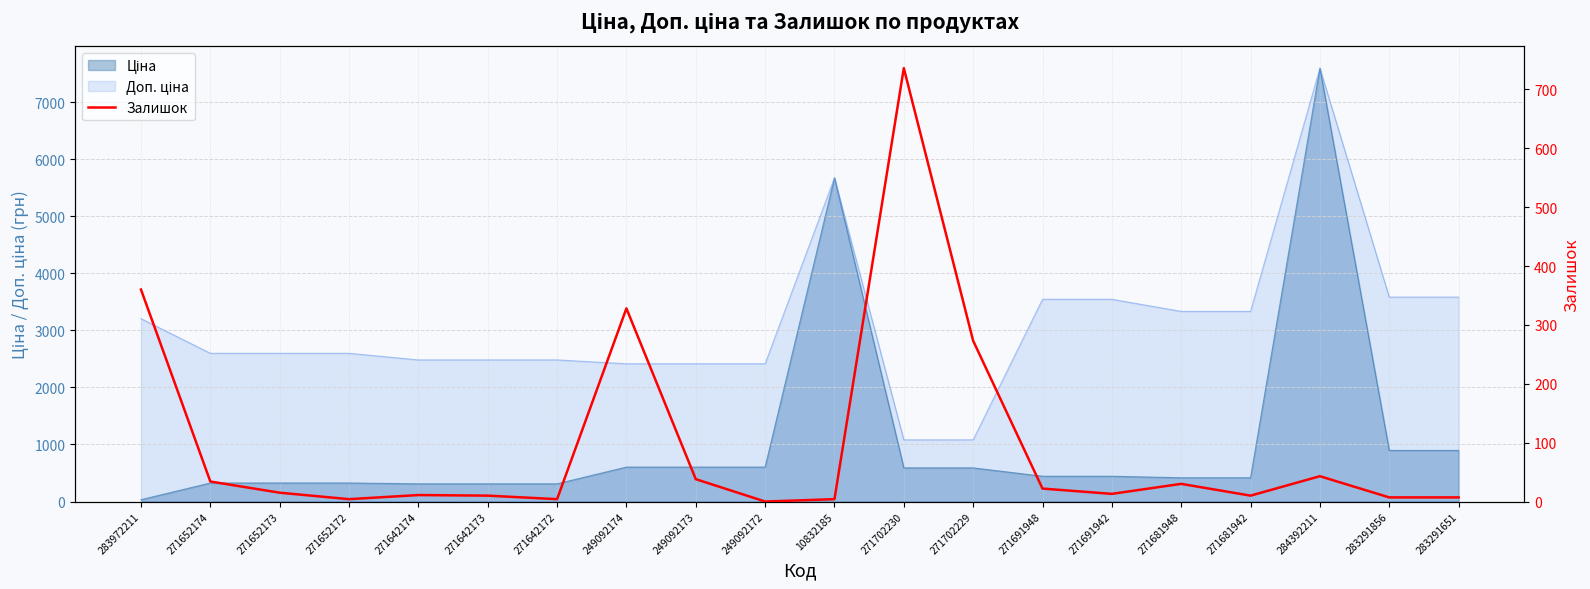

Count the number of categories in the chart.

20